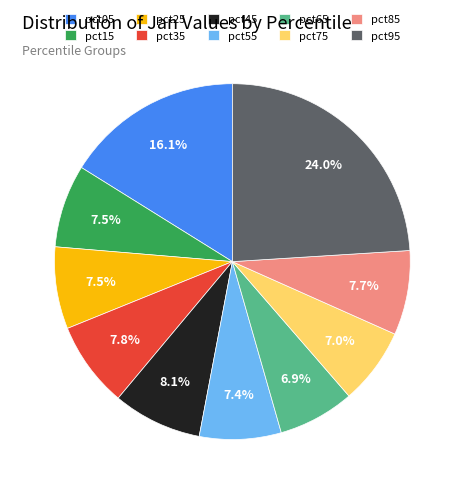

What percentage is the pct05 slice, to the nearest percent?

16%